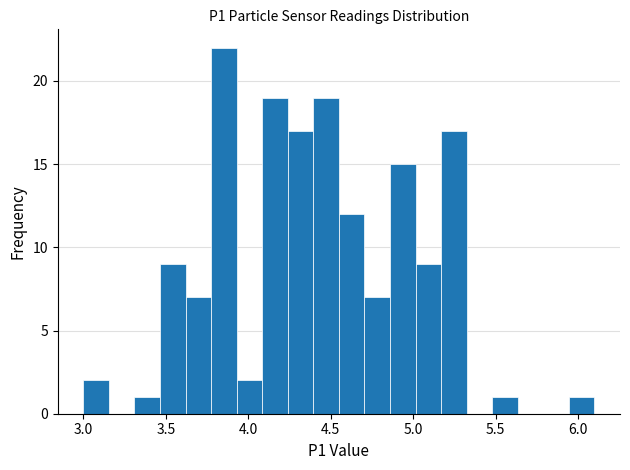

Around what value on the x-axis is the tallest bar? Give the approximate position of its centre, as read against the axis.

3.85